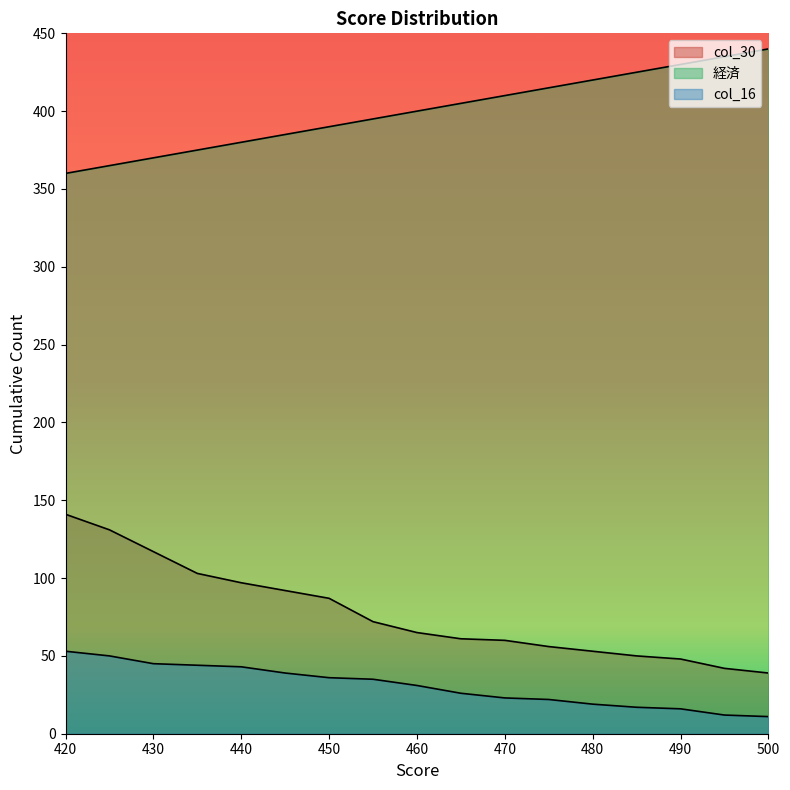

How many data points in 経済 are above 400?

8